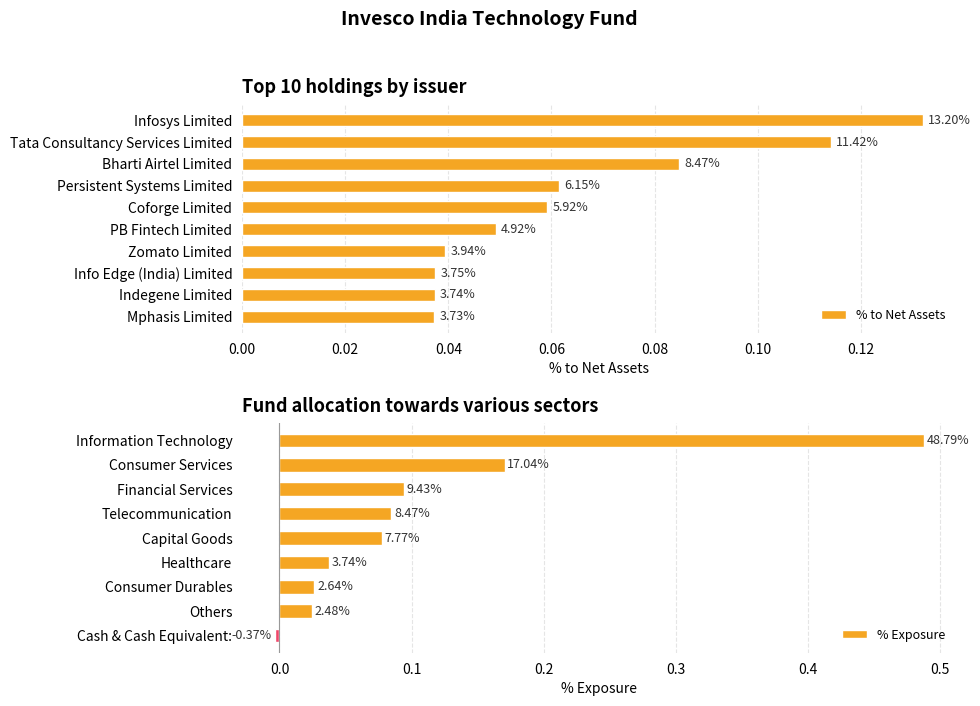

What is the average value?

0.1